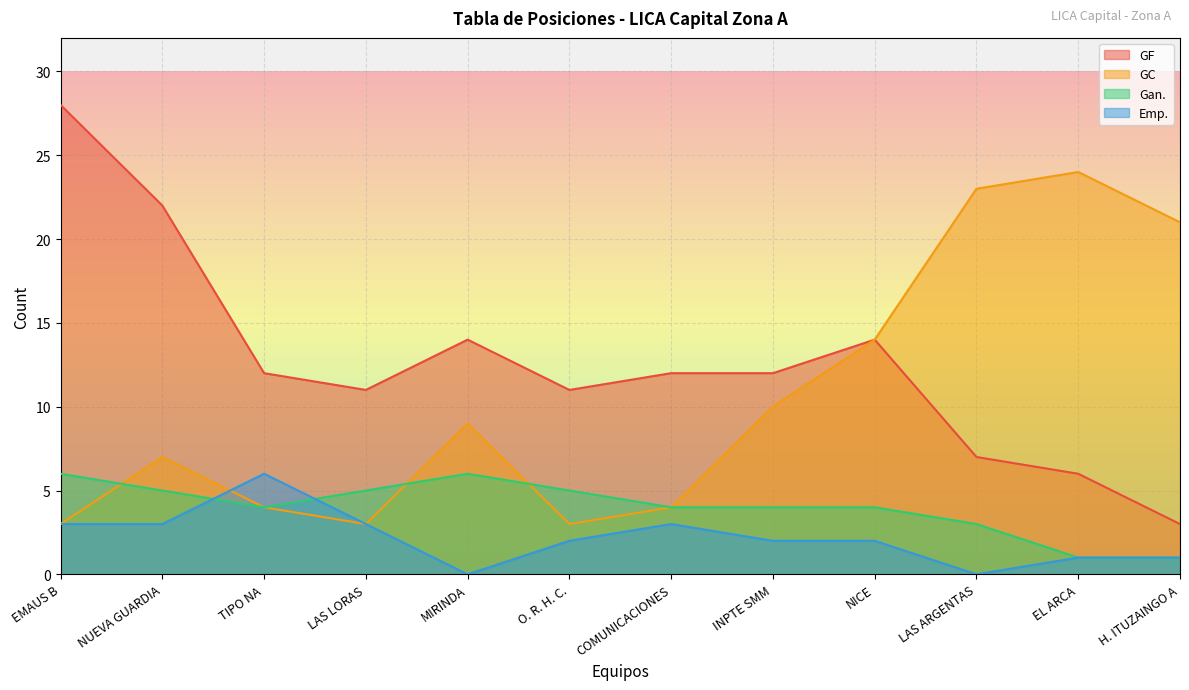

At which label does Gan. first exceed 4?

EMAUS B